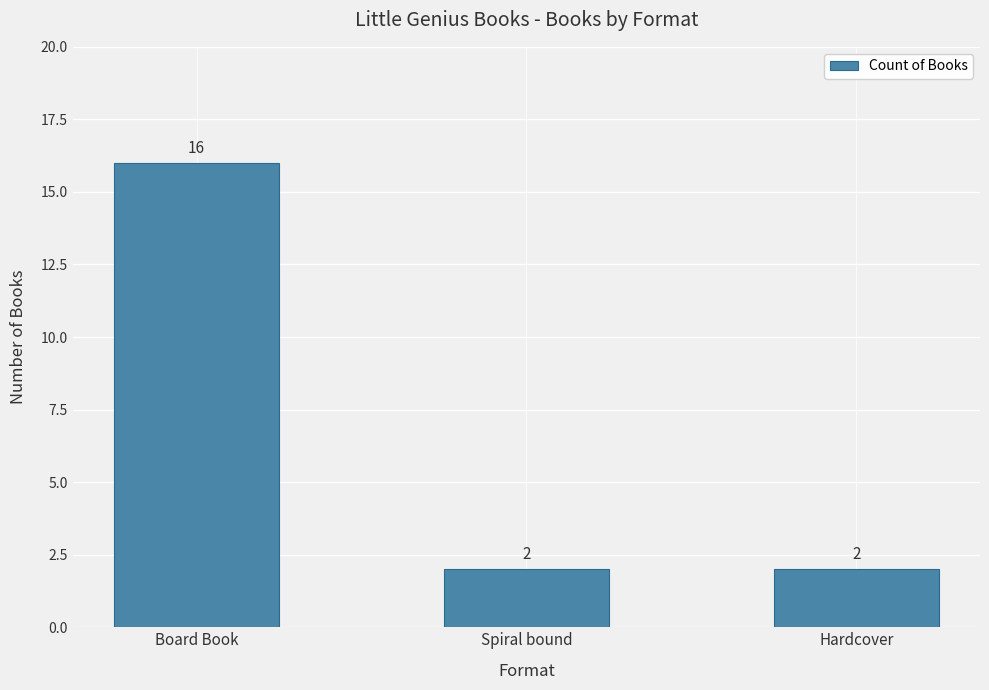

What is the average value?

7